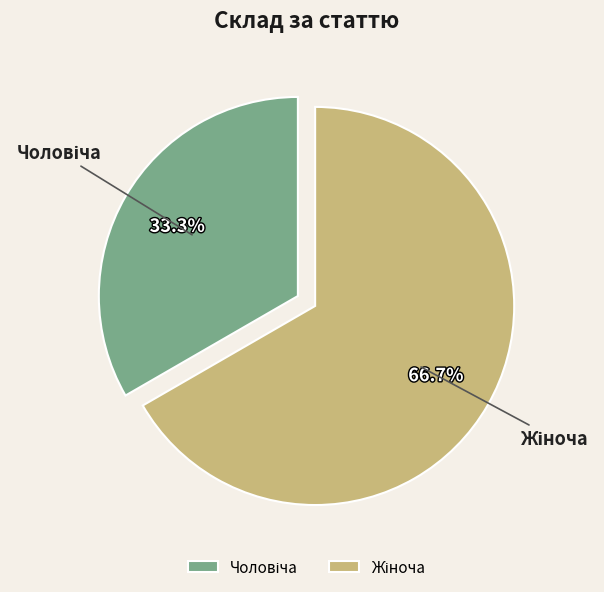

Is there any slice that represents more than half of the pie?

Yes